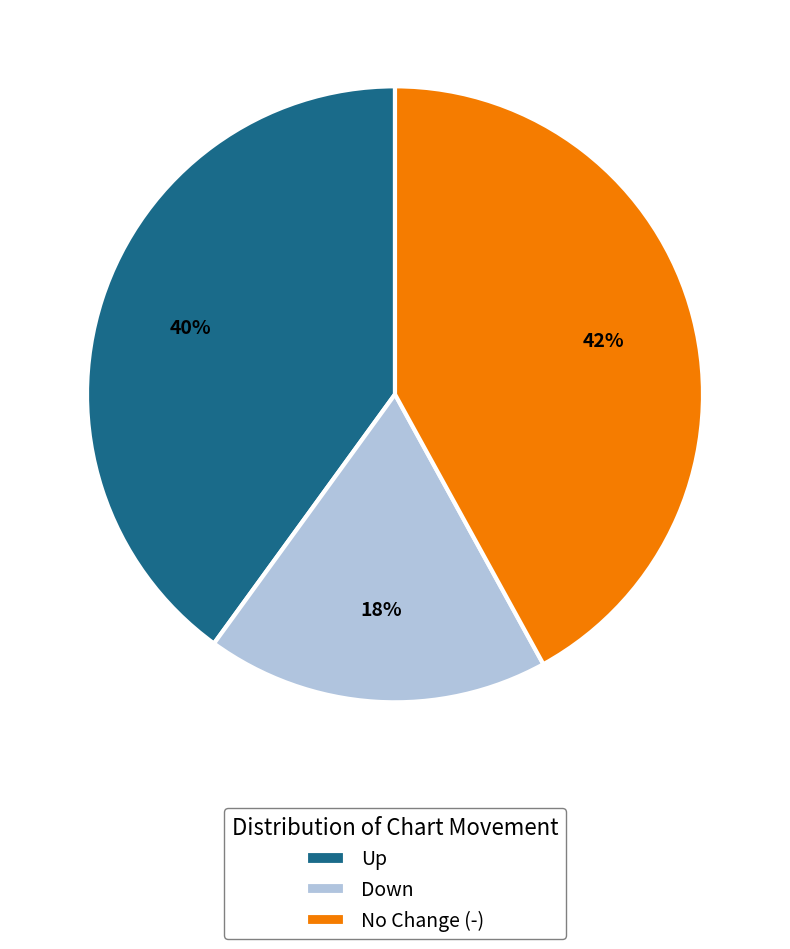

Is the sum of No Change (-) and Down greater than half?

Yes